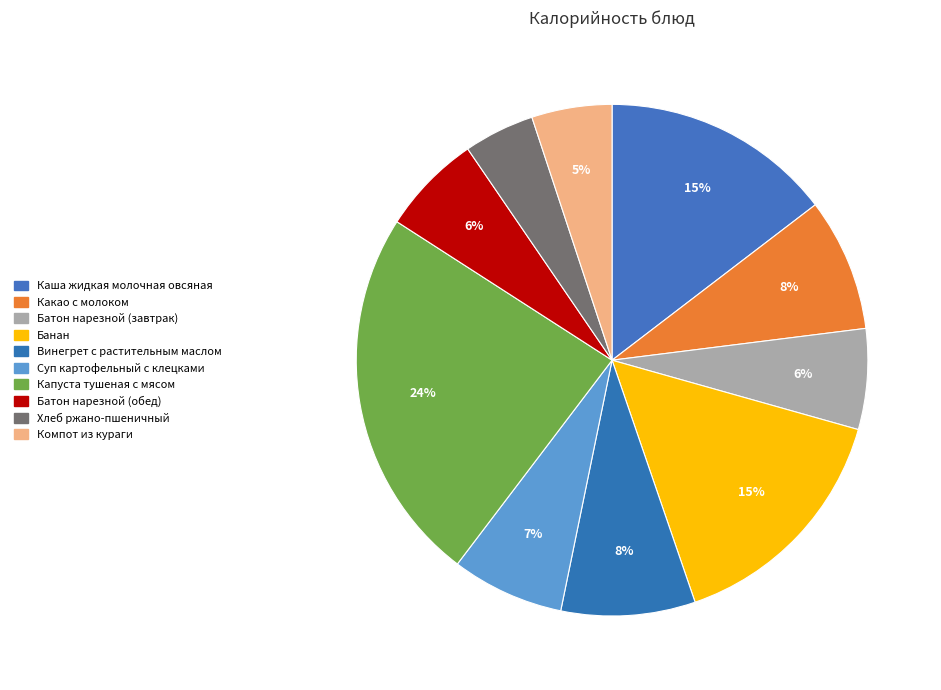

To the nearest percent, what percentage of the pie is Какао с молоком?

8%